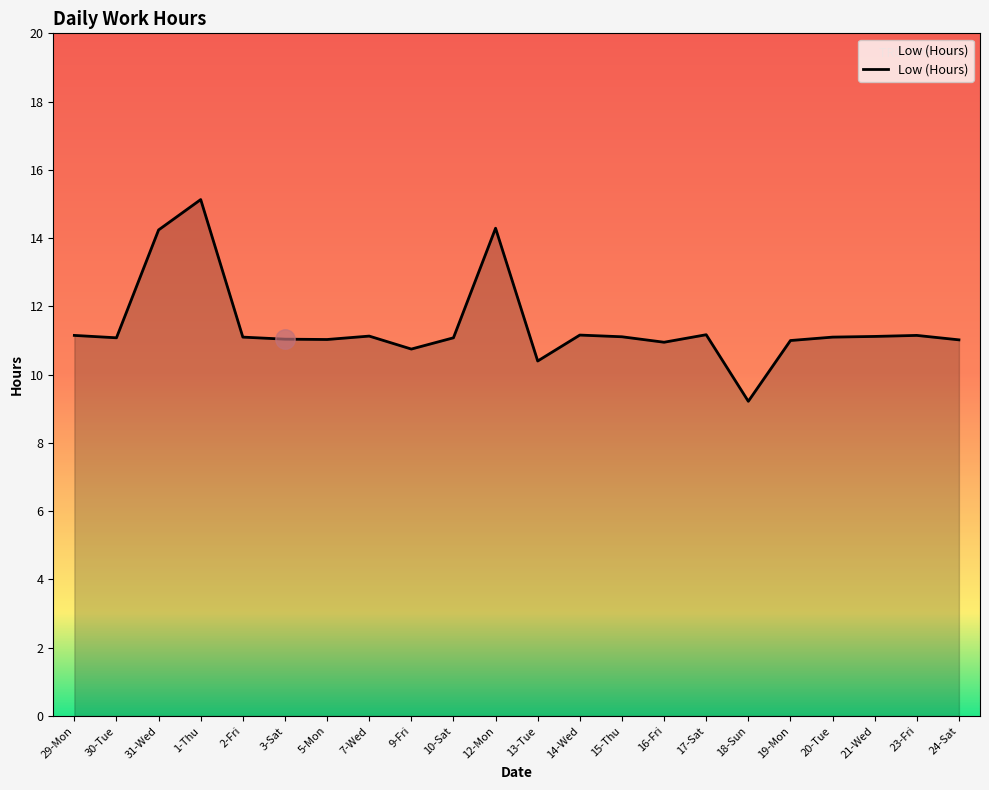

What is the difference between the values at 31-Wed and 19-Mon?

3.2